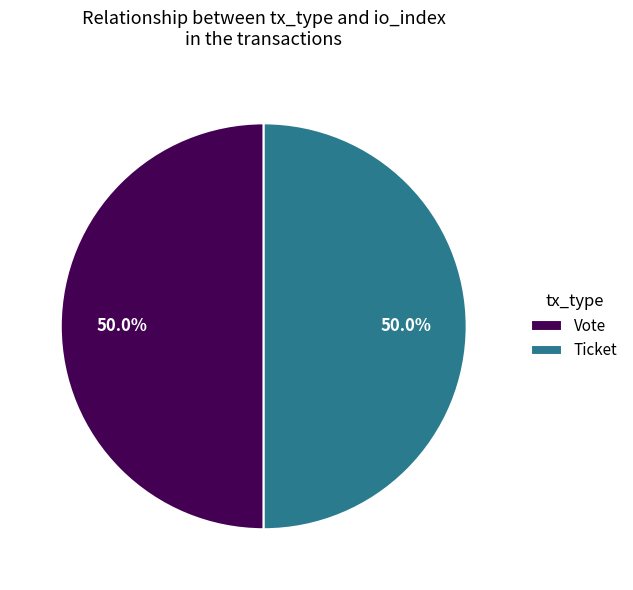

Approximately how many times larger is the value at Vote compared to Ticket?

1.0